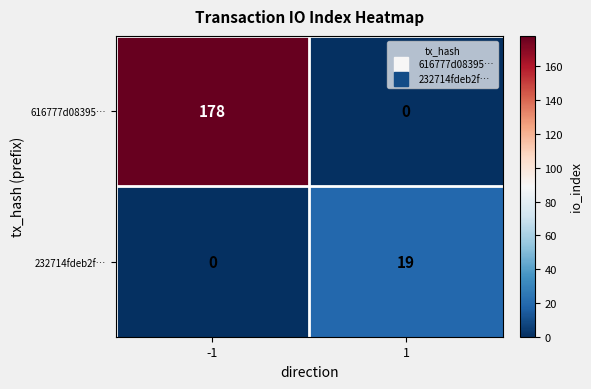

How many positive values does the 616777d08395… series have?

1